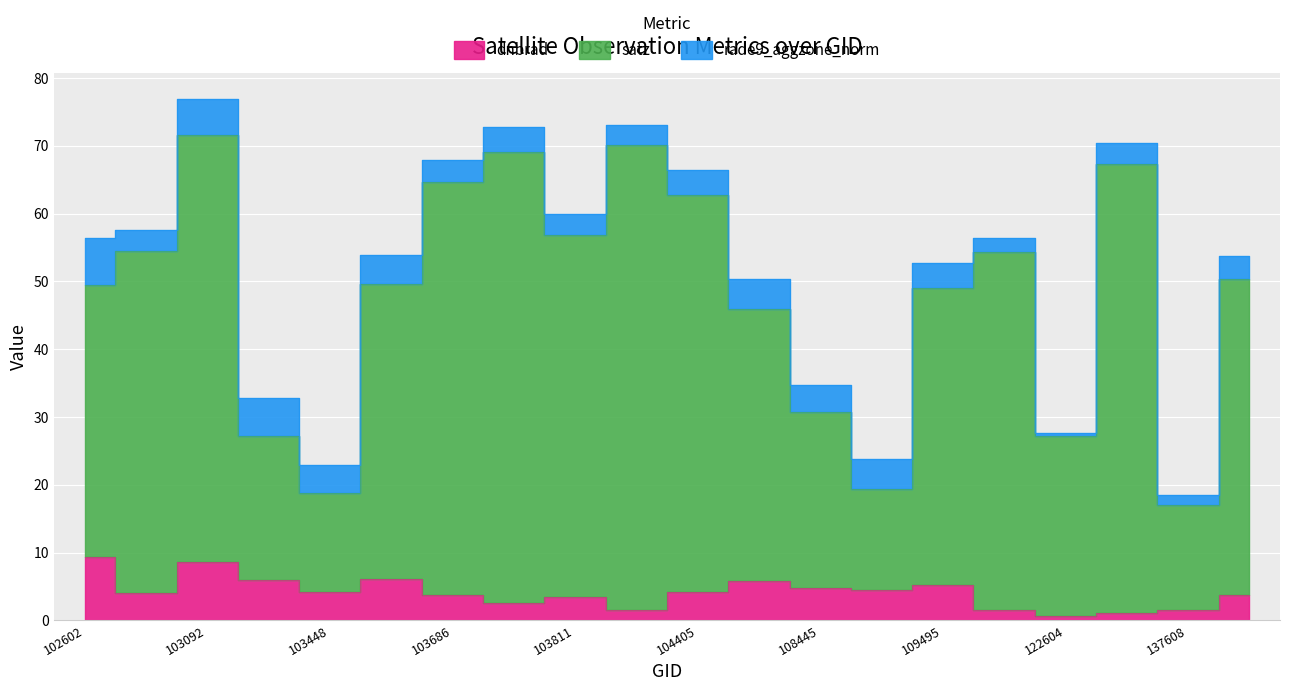

At which category does dnbrad reach its first local valley?

102964